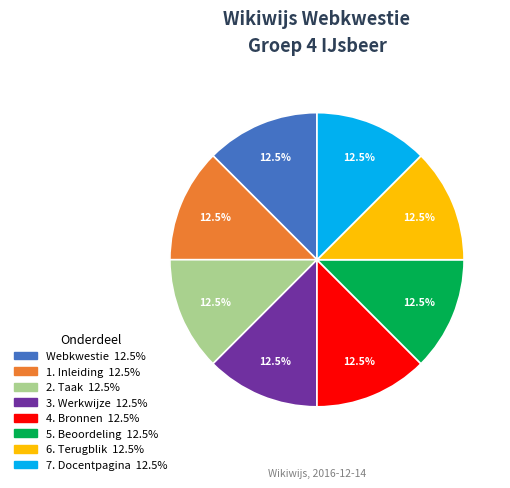

To the nearest percent, what is the average slice percentage?

12%